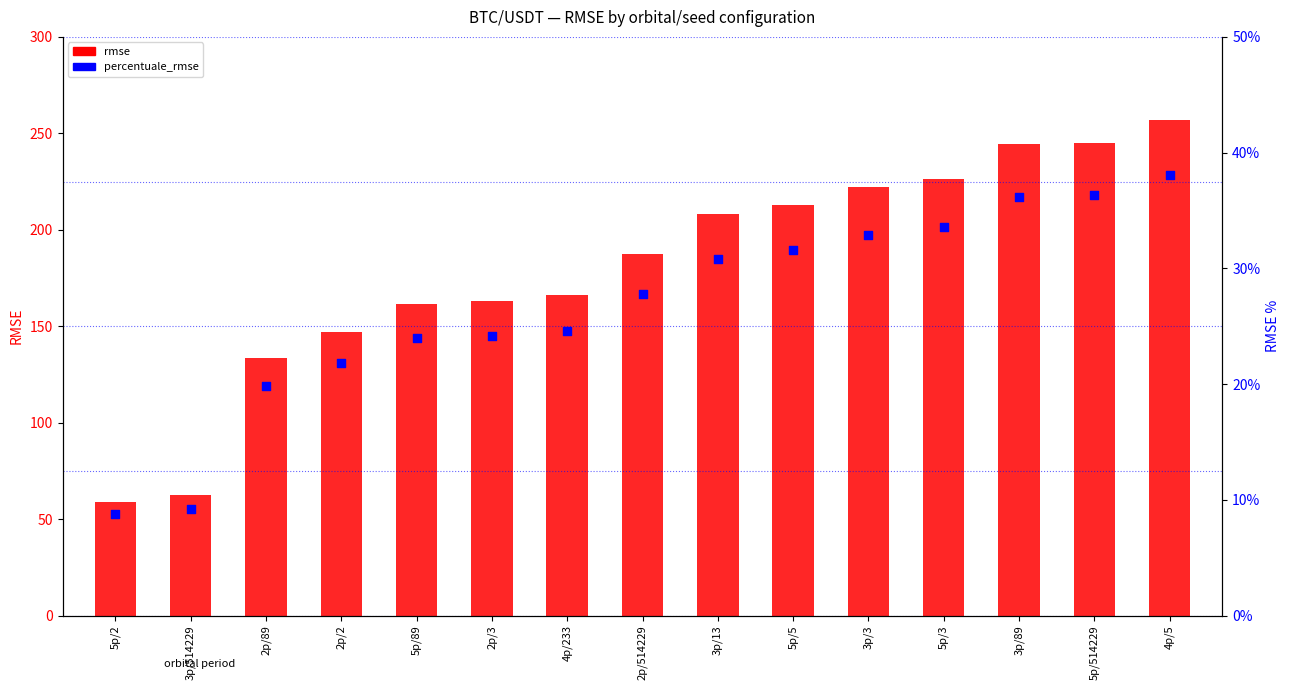

Which series reaches the minimum Y coordinate?

percentuale_rmse